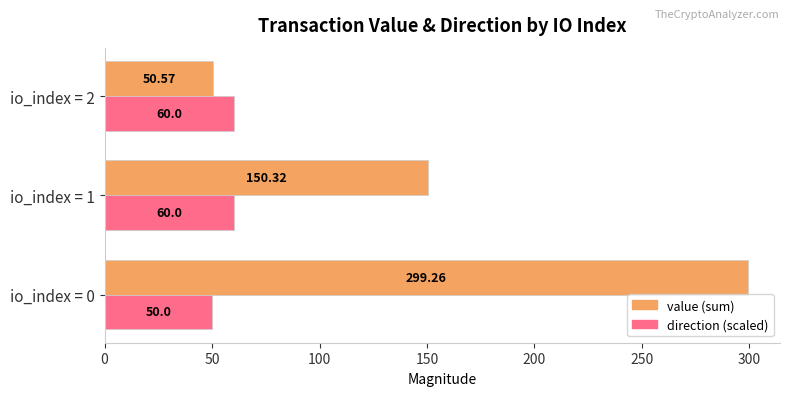

What is the spread (max minus min) of values at io_index = 0?

249.3